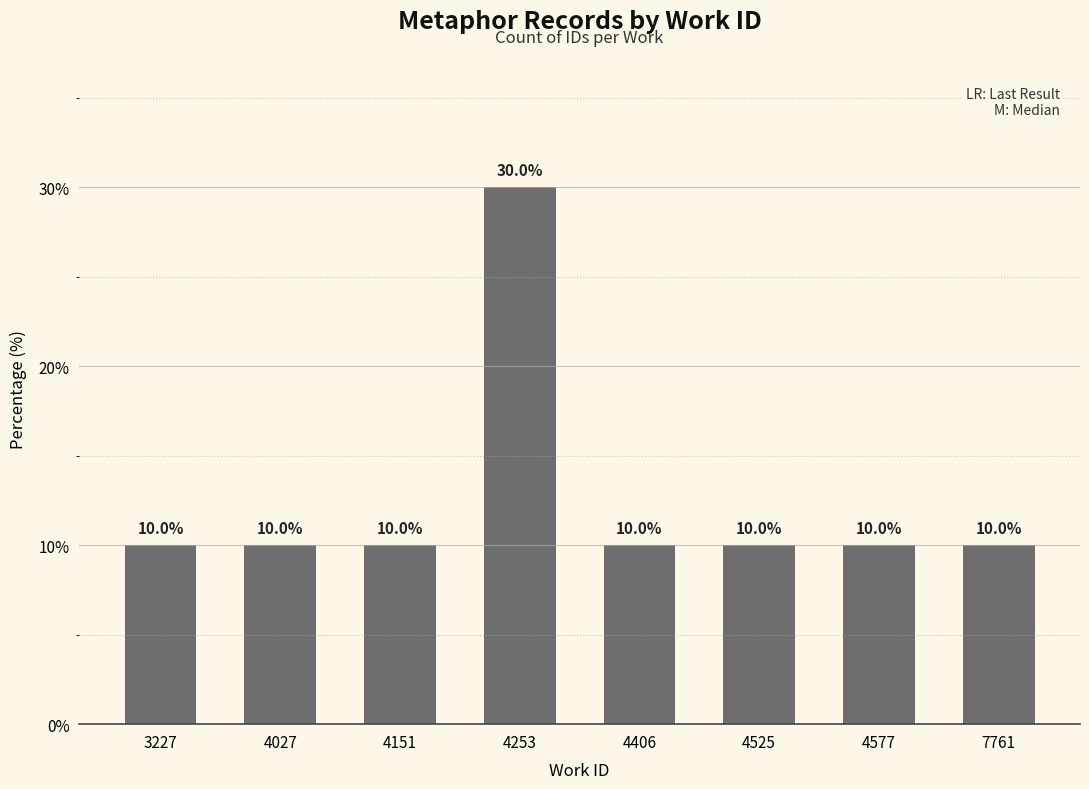

What value does the data have at 4525, to the nearest 10?

10